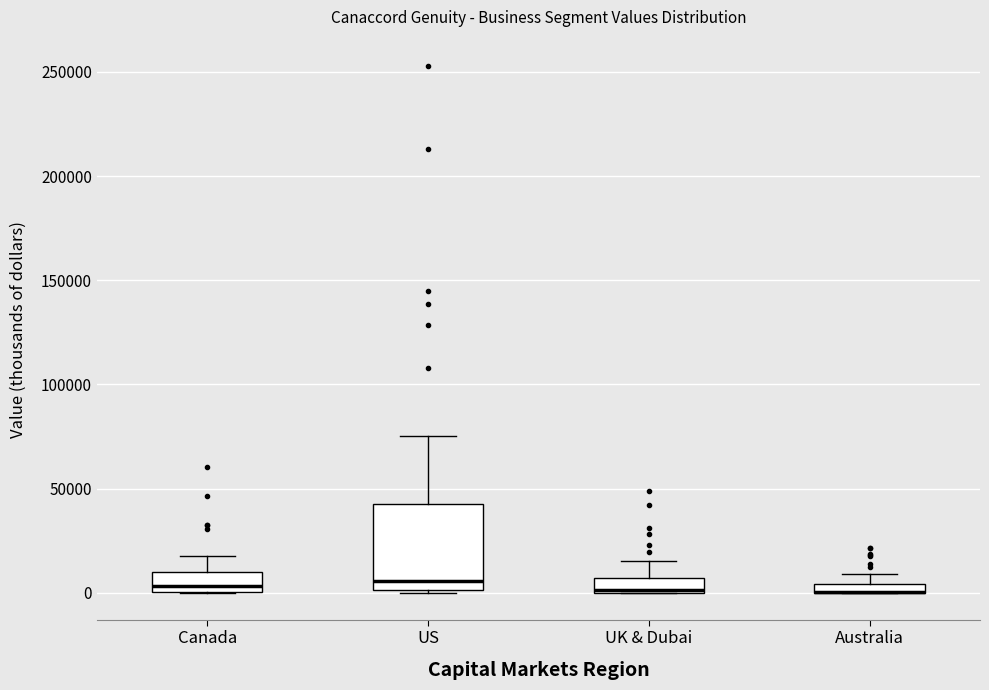

Where is the upper edge of the box for Australia on the y-axis? The values are not printed on the chart, so give them approximately, as read against the axis.

5000